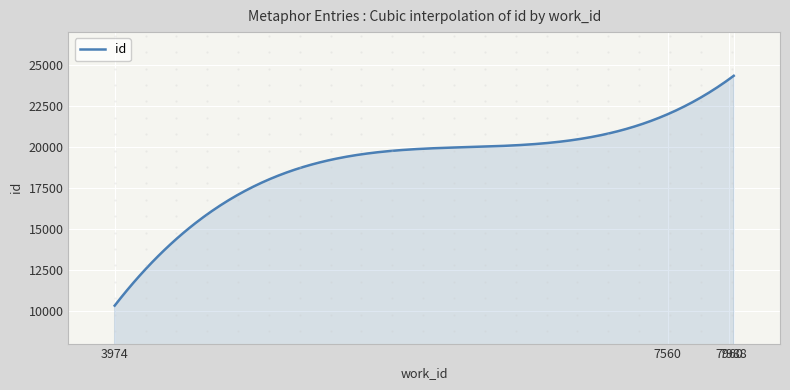

What is the minimum value shown in the chart?

10315.0